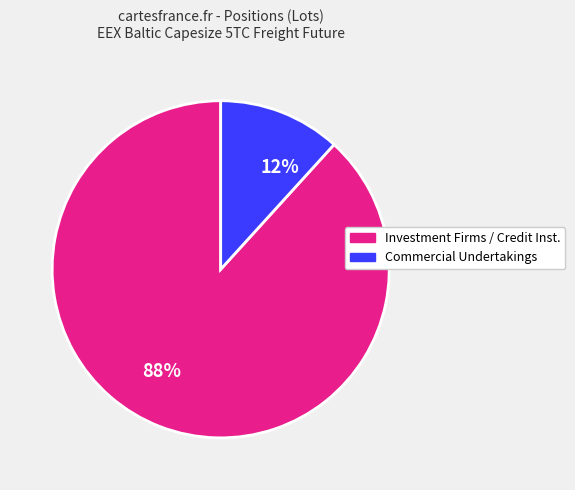

Which category accounts for the majority?

88%